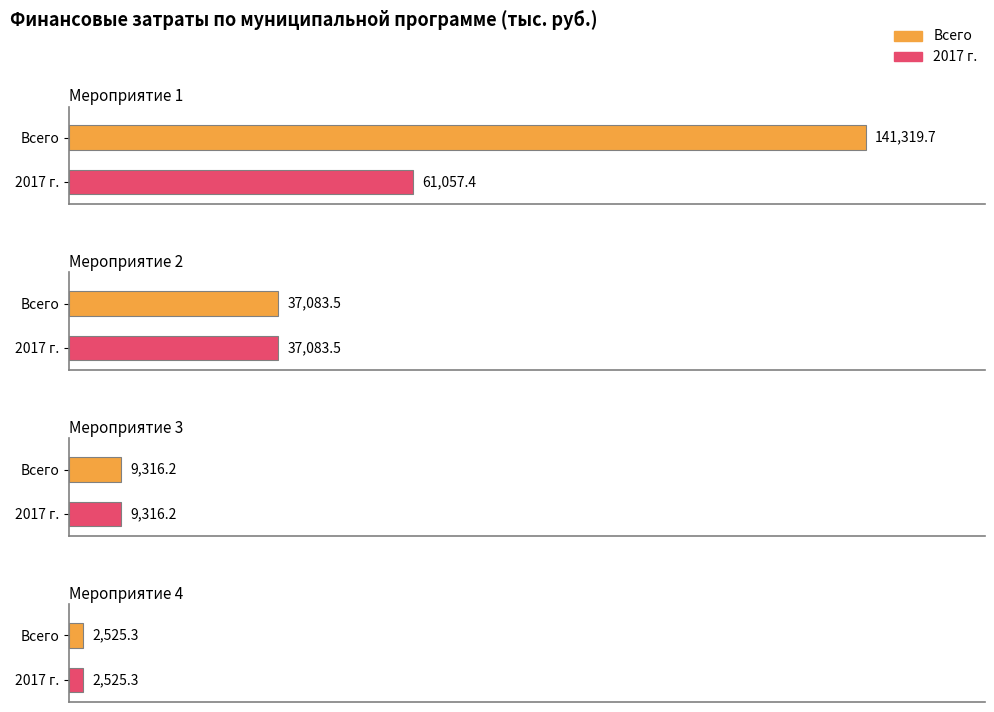

At which category is the sum across all series the highest?

Мероприятие 1